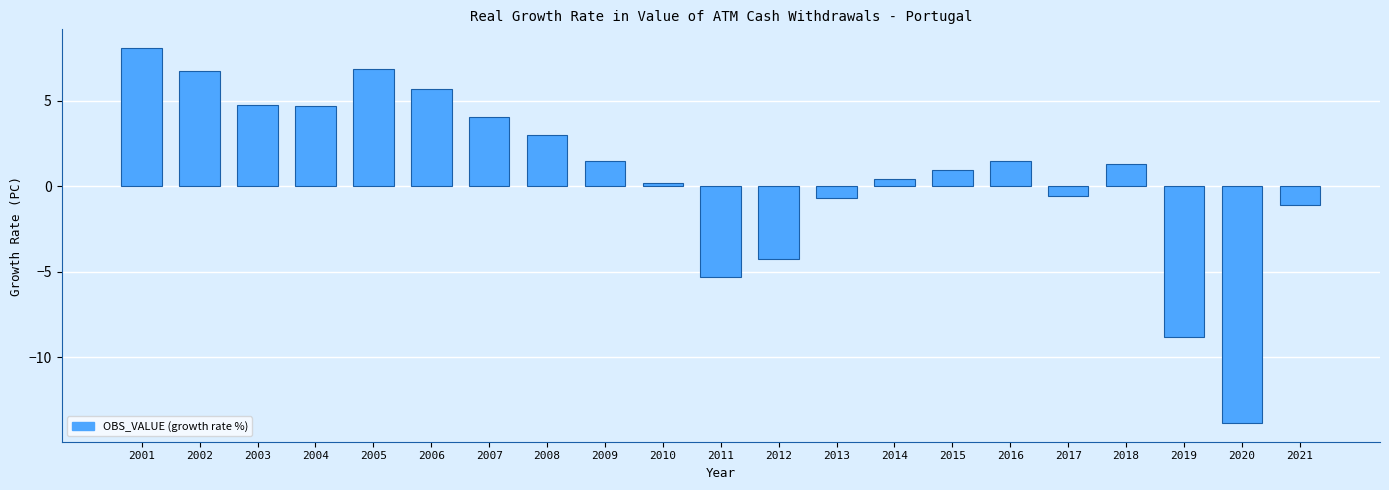

Reading left to right, extract all data points from this chart.

8.1	6.7	4.7	4.7	6.9	5.7	4.1	3.0	1.5	0.2	-5.3	-4.2	-0.7	0.4	0.9	1.5	-0.6	1.3	-8.8	-13.8	-1.1